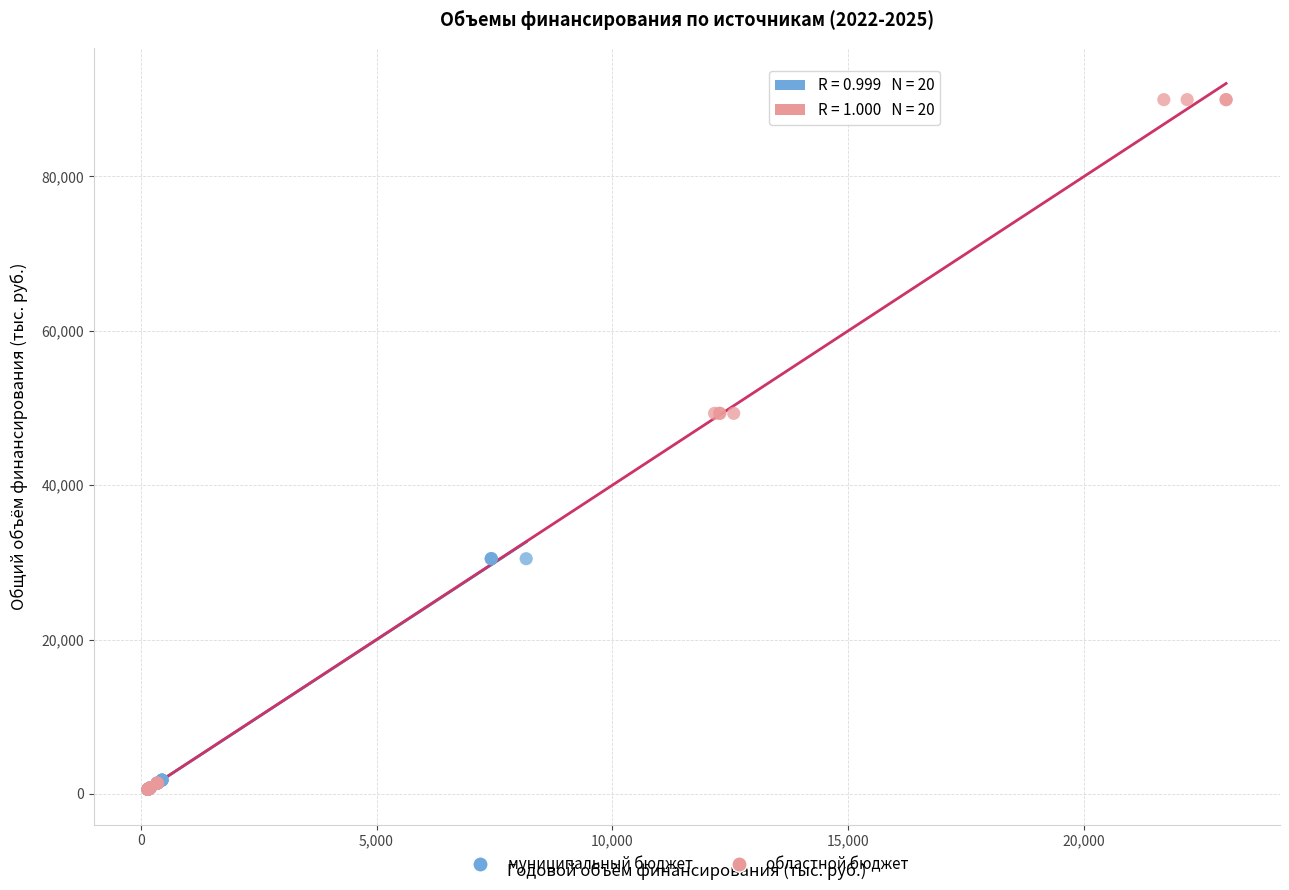

Which series contains the highest Y value?

областной бюджет